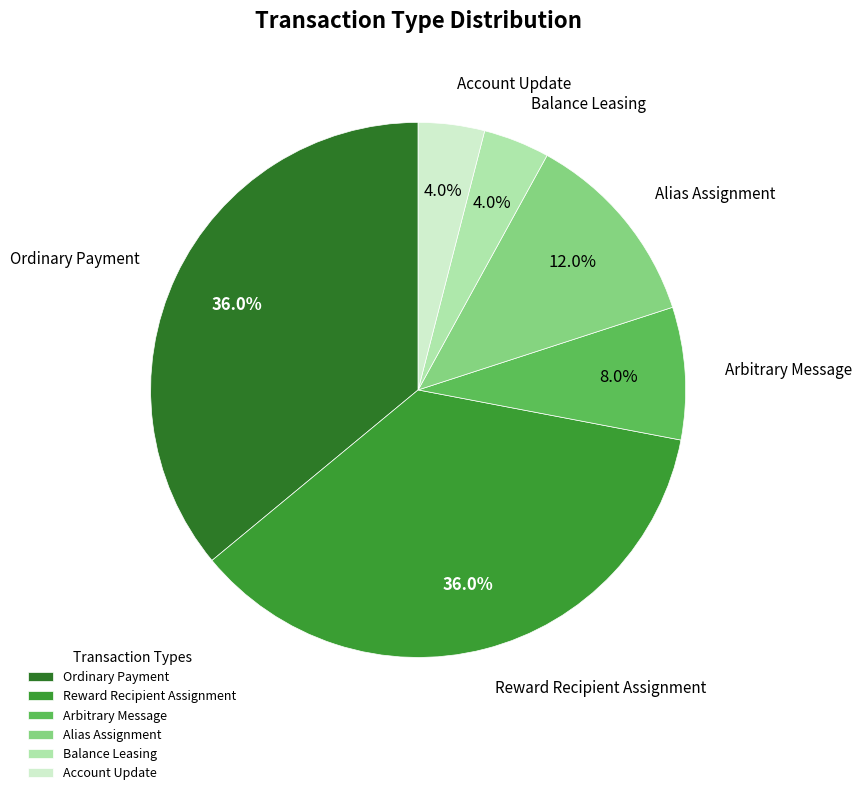

Is it true that Alias Assignment is 20% of the pie?

False